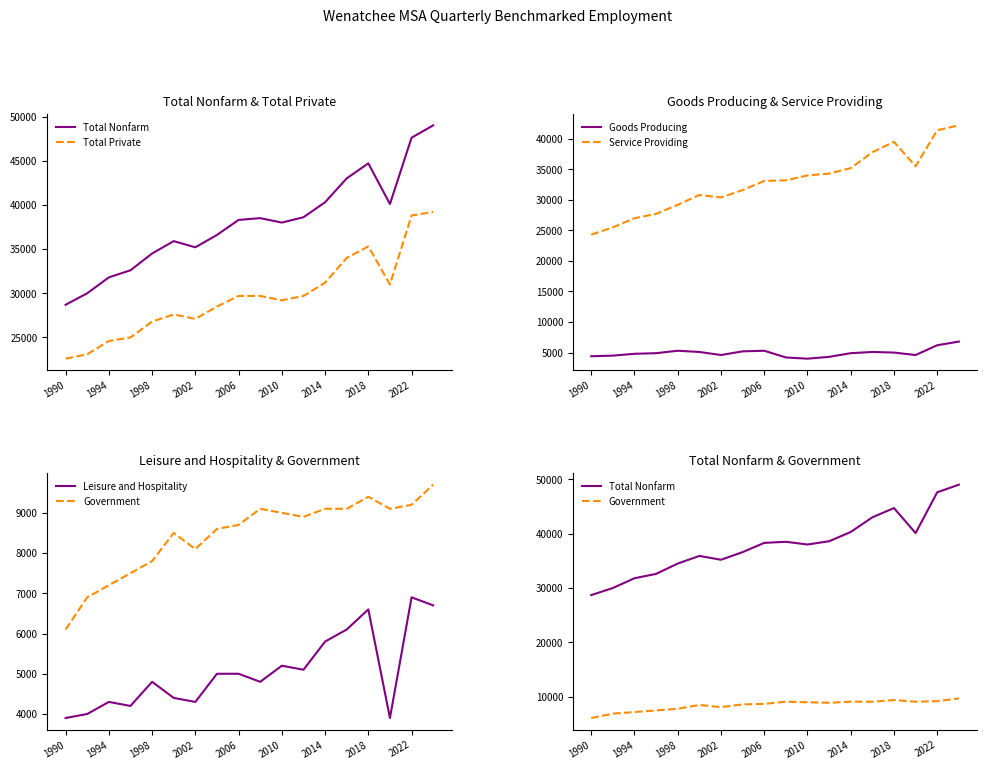

What value does the Leisure and Hospitality series have at 15, to the nearest 100?

3900